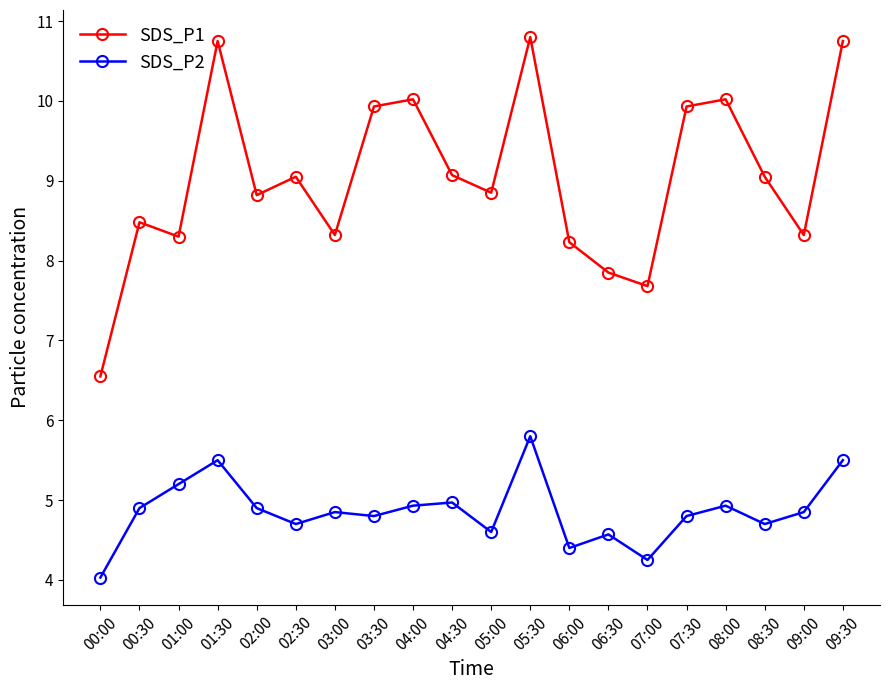

The SDS_P1 series shows 6.5 at 00:00. True or false?

True